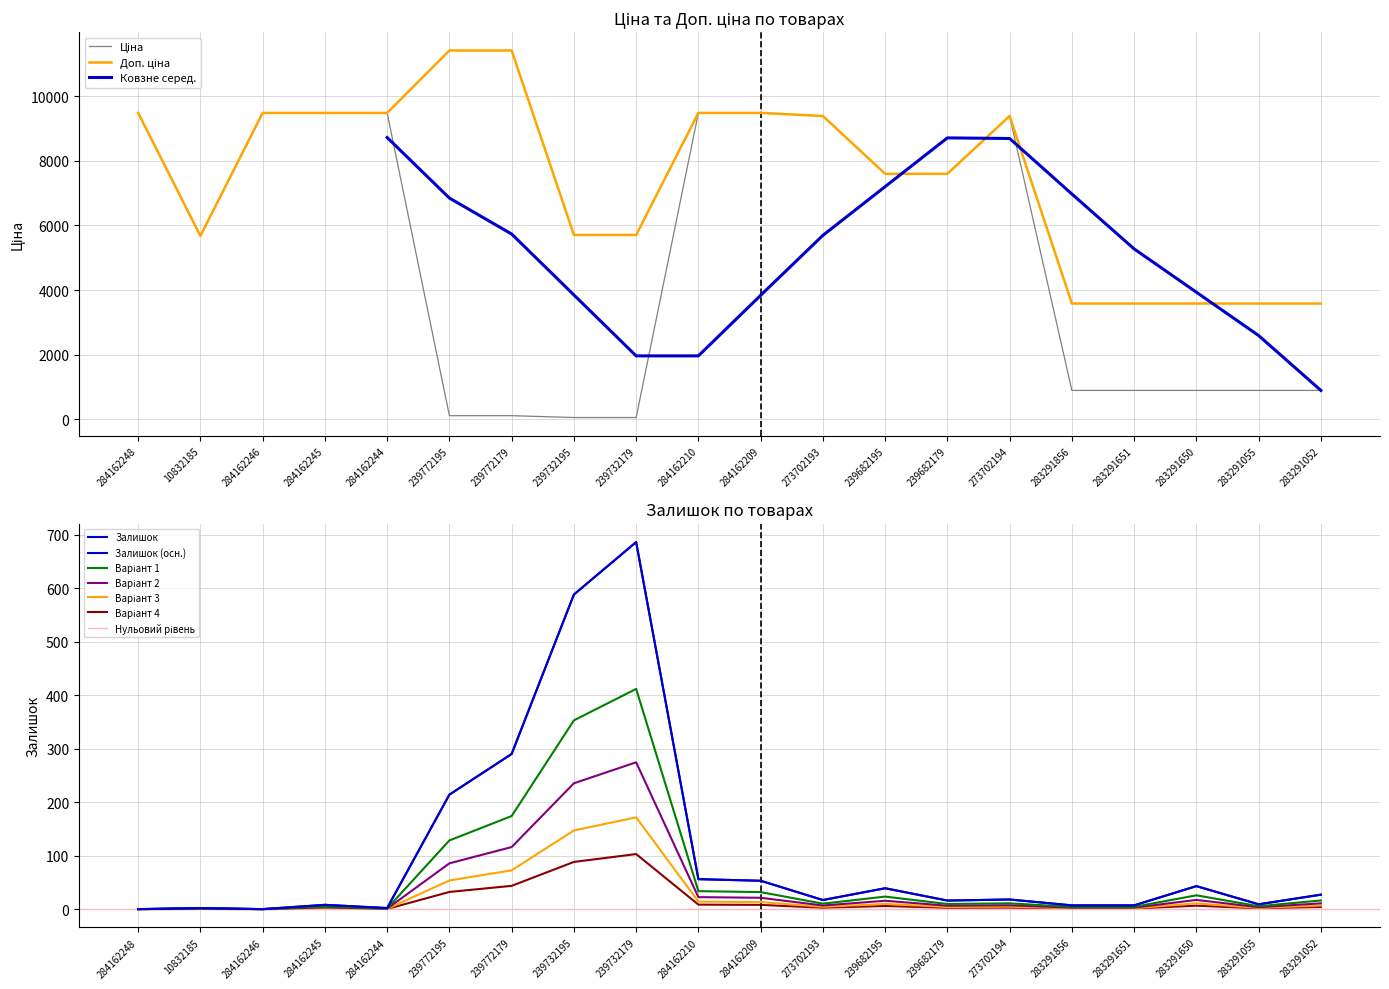

What is the average value of the Ціна series?

5066.9